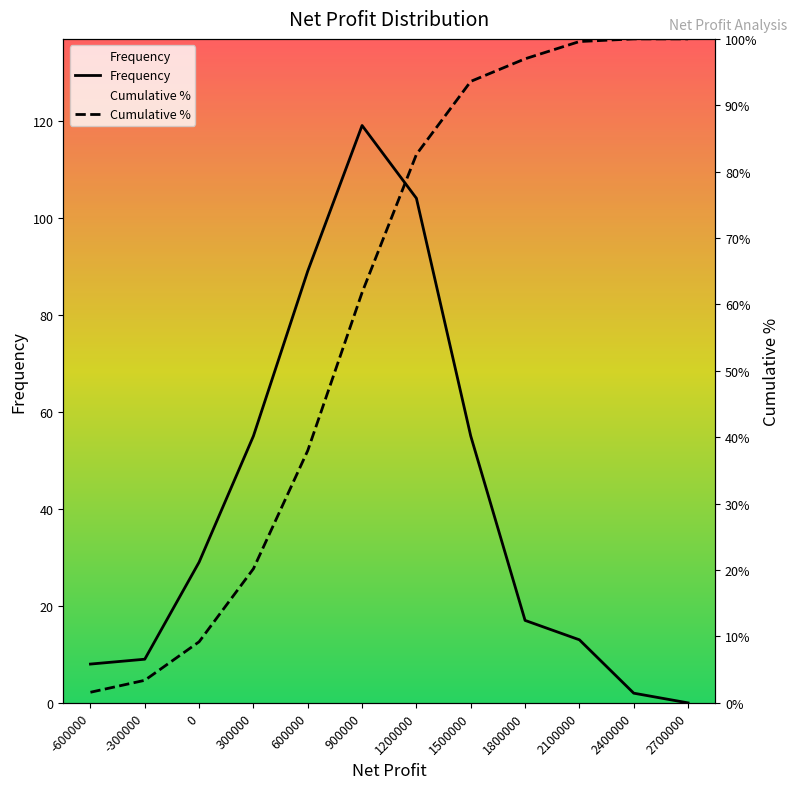

What is the sum of all Cumulative % values?

967.5